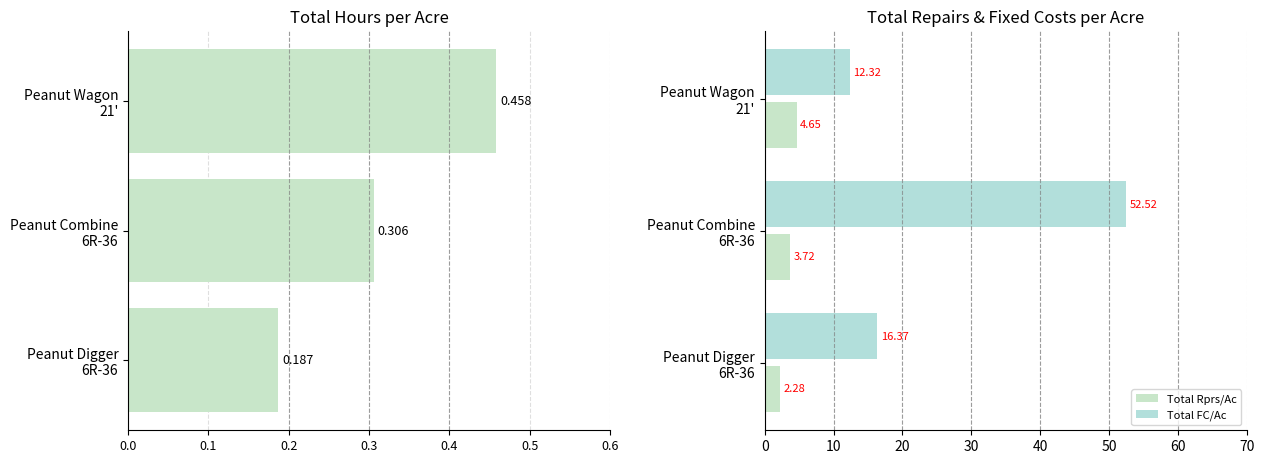

What is the total value across all series at Peanut Wagon 21'?

17.4